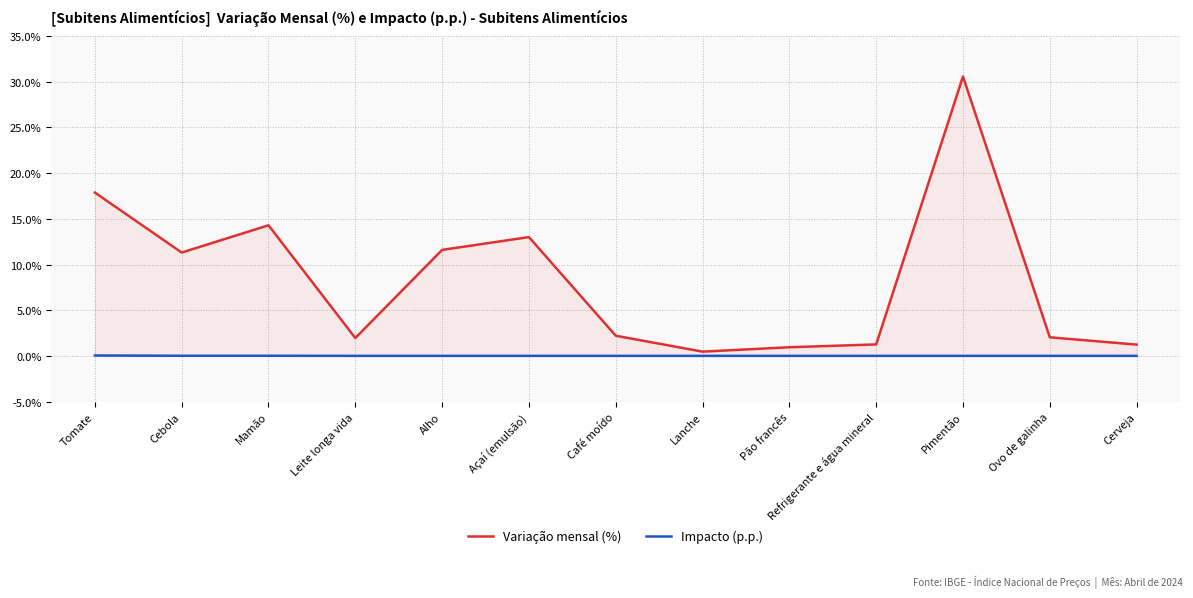

True or false: Impacto (p.p.) and Variação mensal (%) intersect in this chart.

False